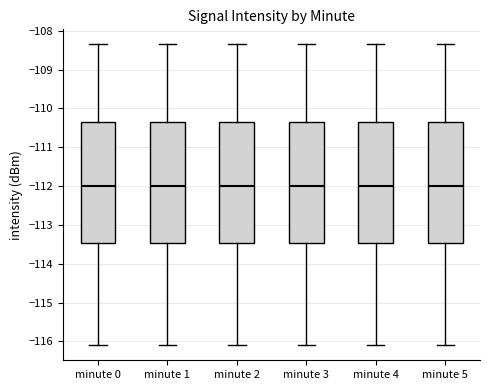

Reading left to right, read every box against the y-axis: the position of its median line, the range the box covers, and the ends of its whiskers. The values are not printed on the chart, so give them approximately, as read against the axis.

minute 0: median -112.0, box -113.5 to -110.3, whiskers -116.1 to -108.3
minute 1: median -112.0, box -113.5 to -110.3, whiskers -116.1 to -108.3
minute 2: median -112.0, box -113.5 to -110.3, whiskers -116.1 to -108.3
minute 3: median -112.0, box -113.5 to -110.3, whiskers -116.1 to -108.3
minute 4: median -112.0, box -113.5 to -110.3, whiskers -116.1 to -108.3
minute 5: median -112.0, box -113.5 to -110.3, whiskers -116.1 to -108.3